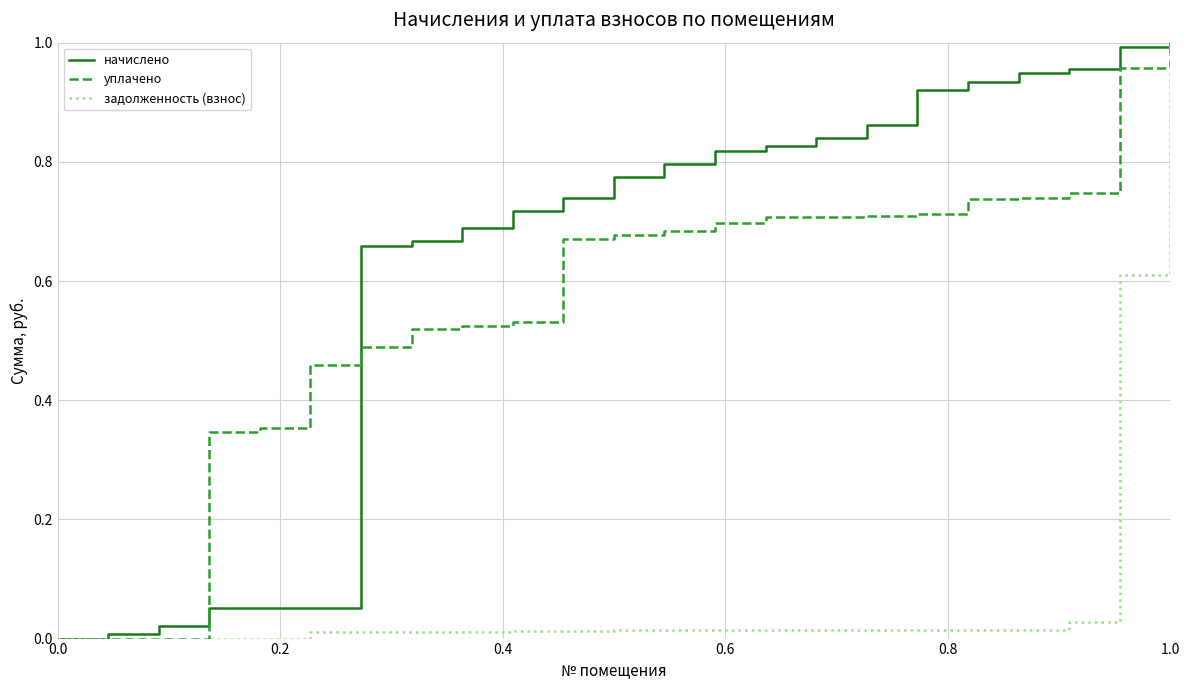

Which series has the largest total across all categories?

начислено